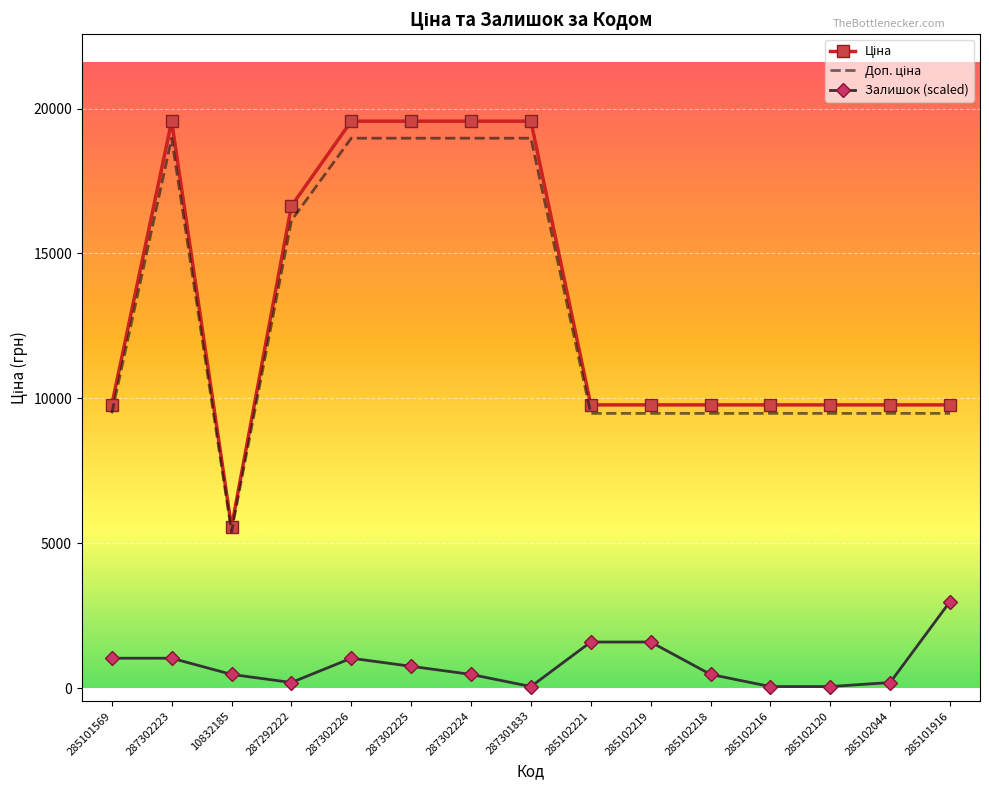

How many data points does each series have?

15